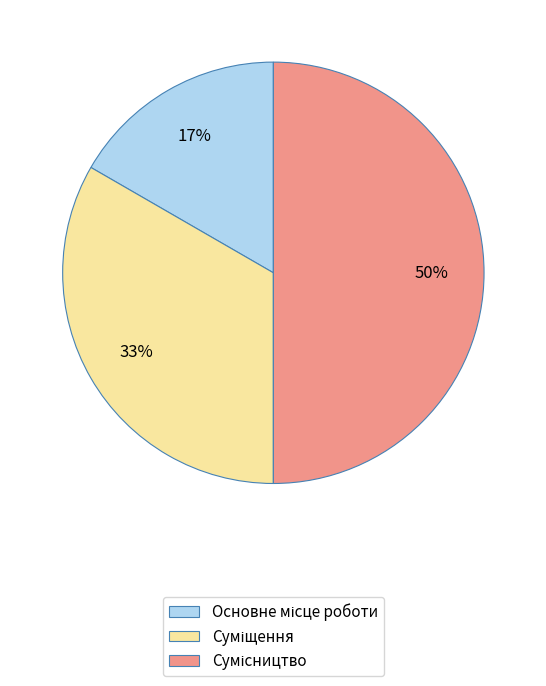

Count the number of slices in the pie.

3